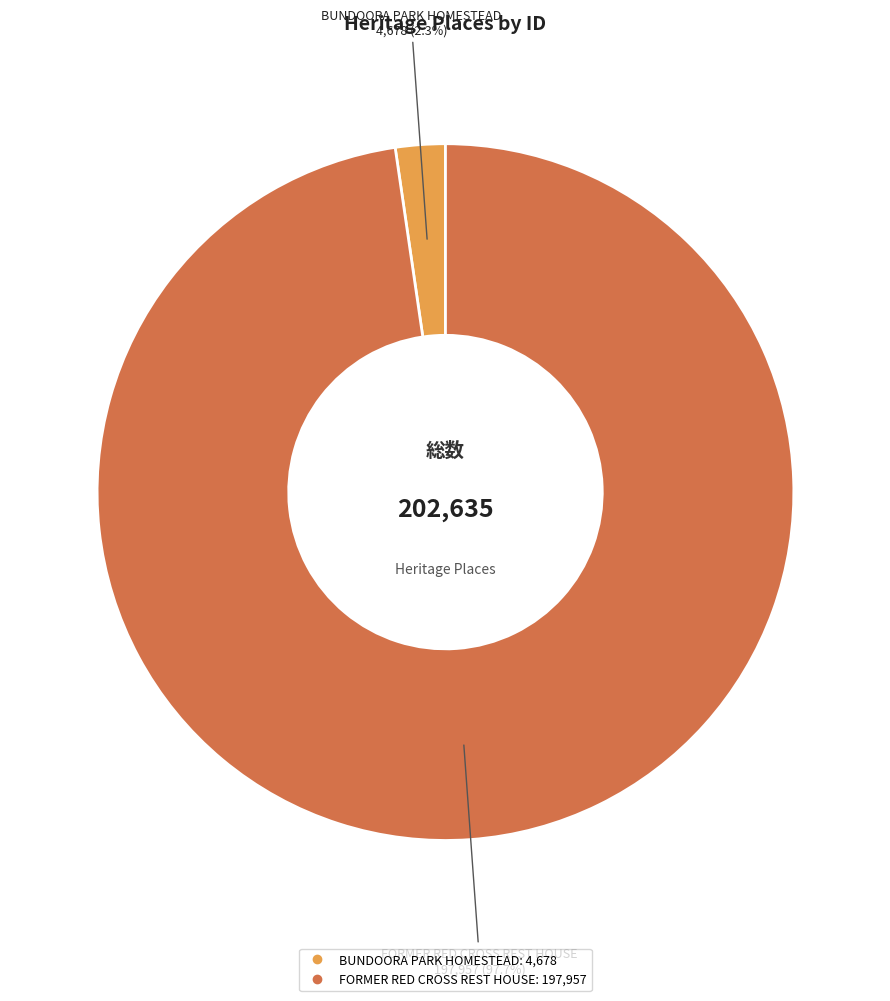

What is the largest slice in the pie chart?

FORMER RED CROSS REST HOUSE